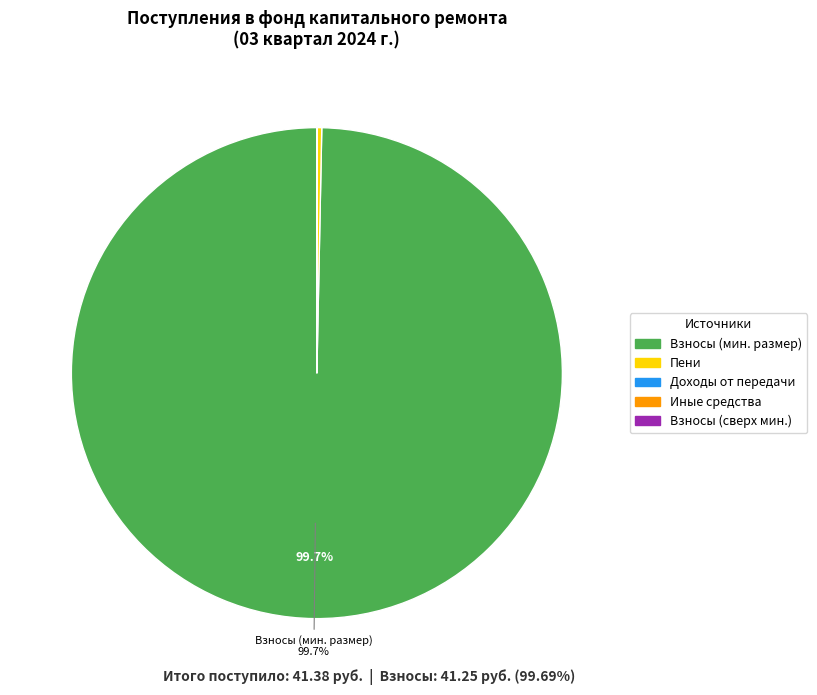

Is there any slice that represents more than half of the pie?

Yes